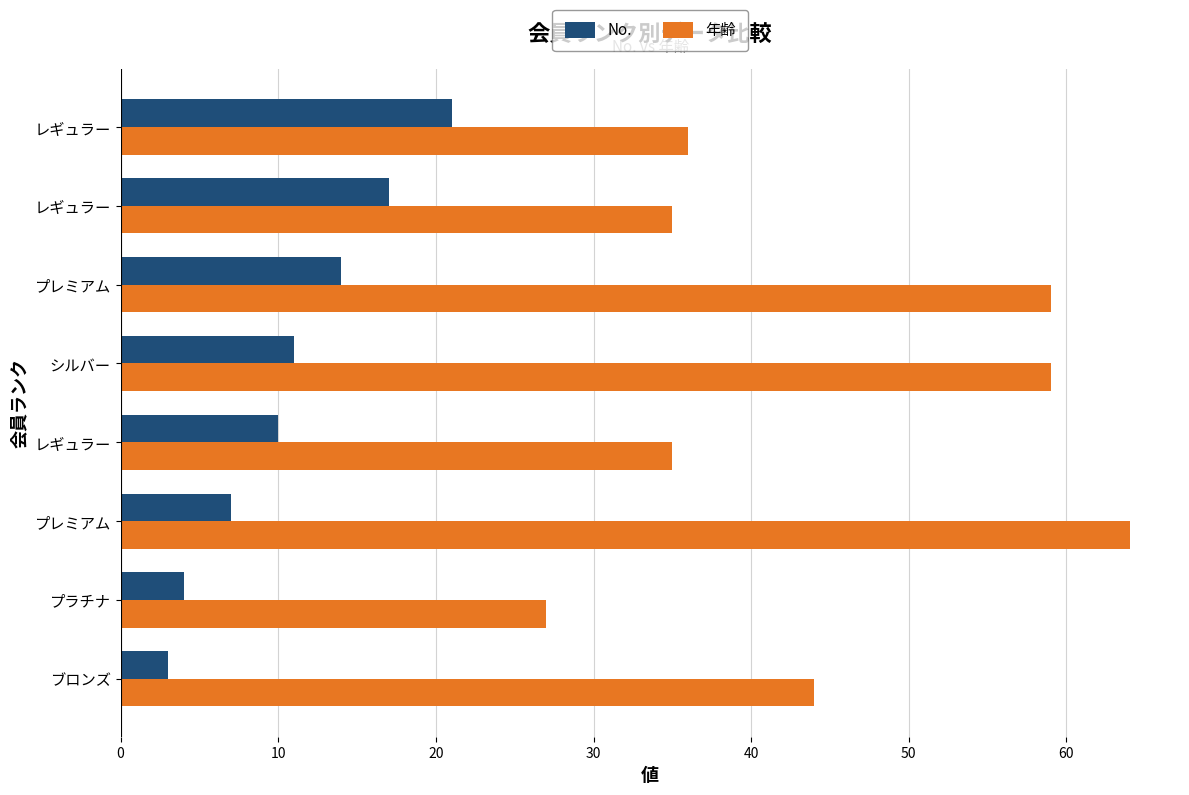

What is the average value of the 年齢 series?

45